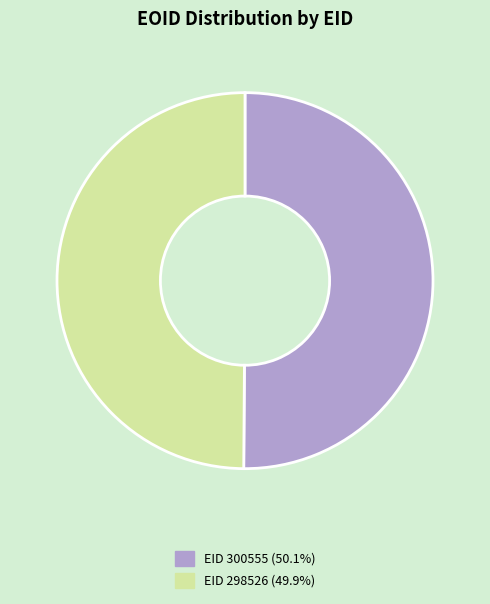

Approximately how many times larger is the value at EID 298526 (49.9%) compared to EID 300555 (50.1%)?

1.0